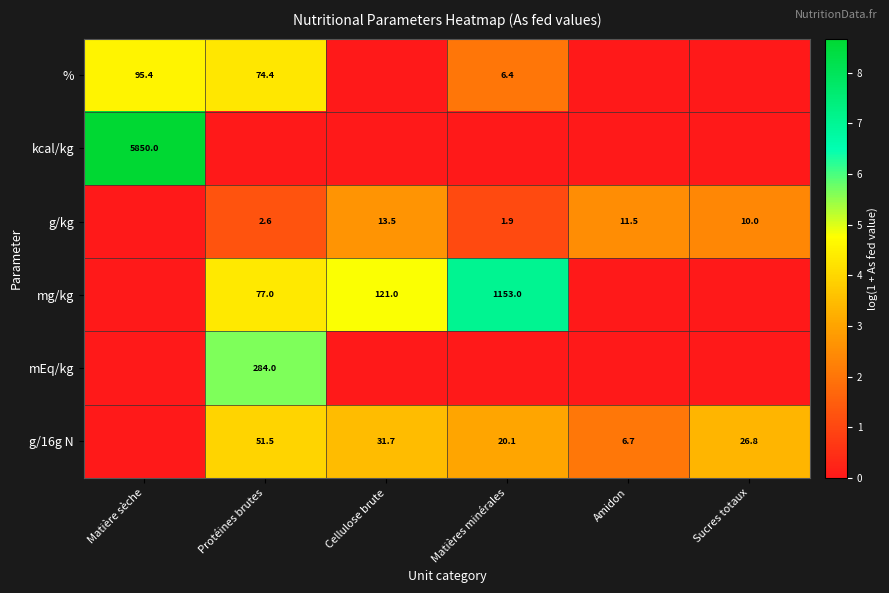

The g/16g N series shows 51.5 at Protéines brutes. True or false?

True